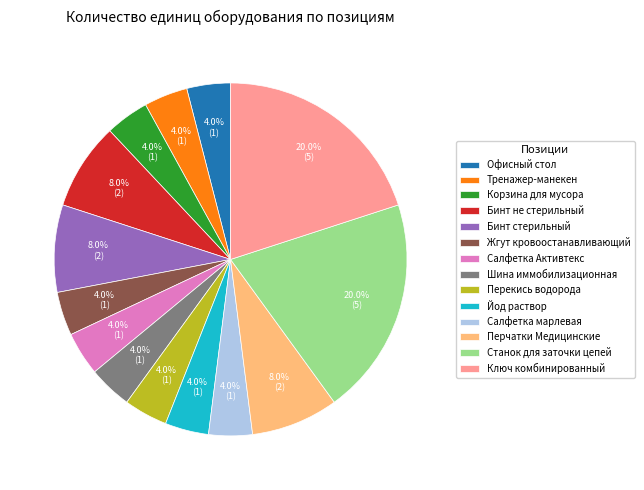

Does Бинт не стерильный account for over 50% of the chart?

No